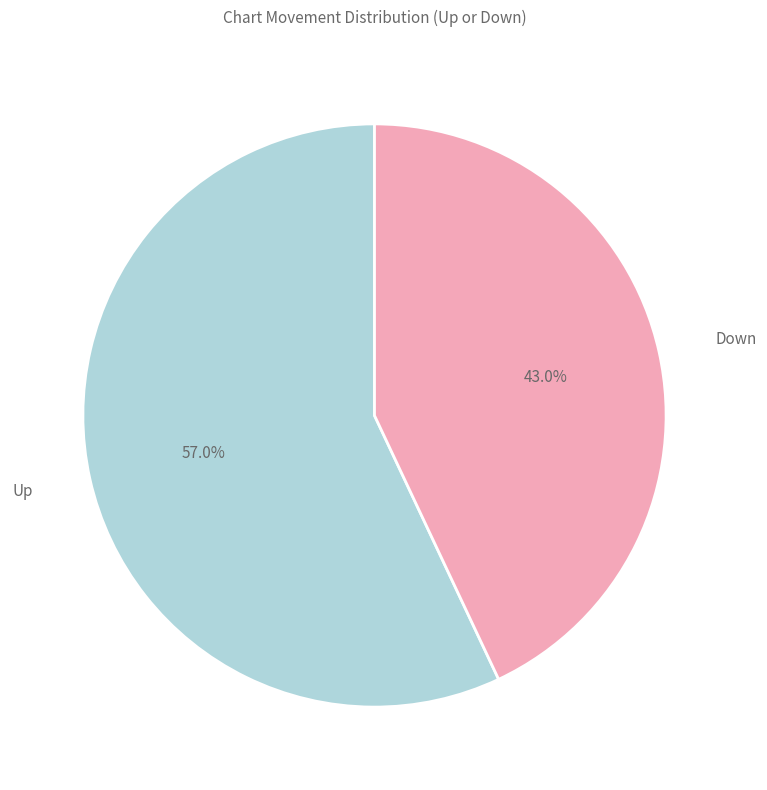

Which slice is the smallest?

Down